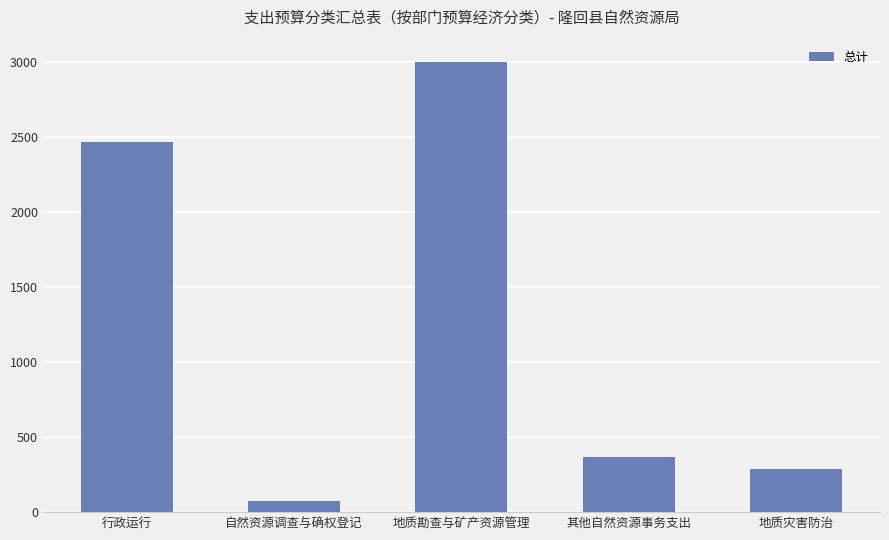

What is the greatest value displayed?

3000.0